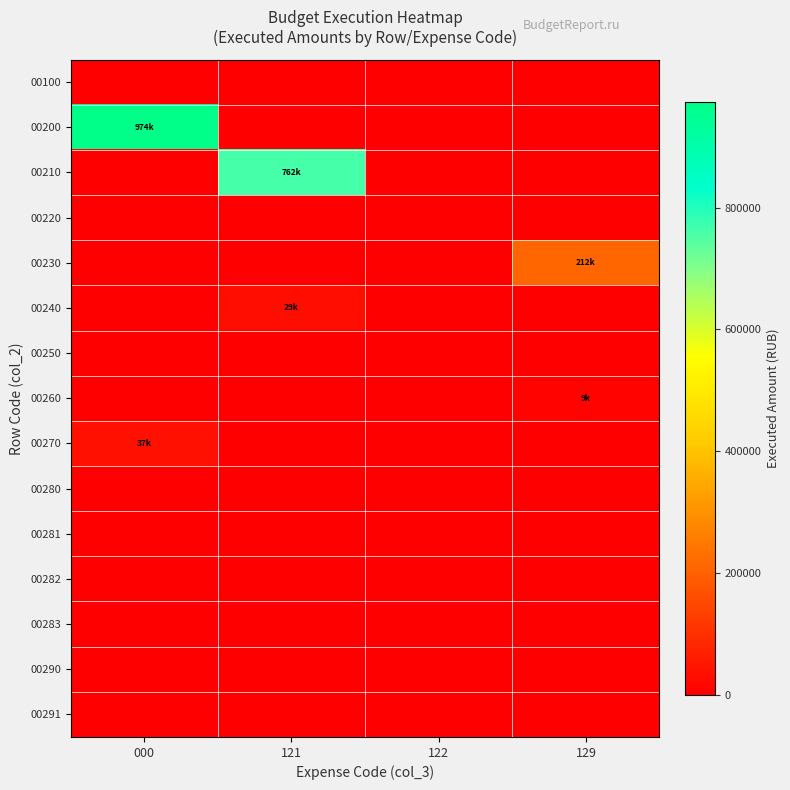

What is the difference between the highest and lowest values at 000?

973849.8